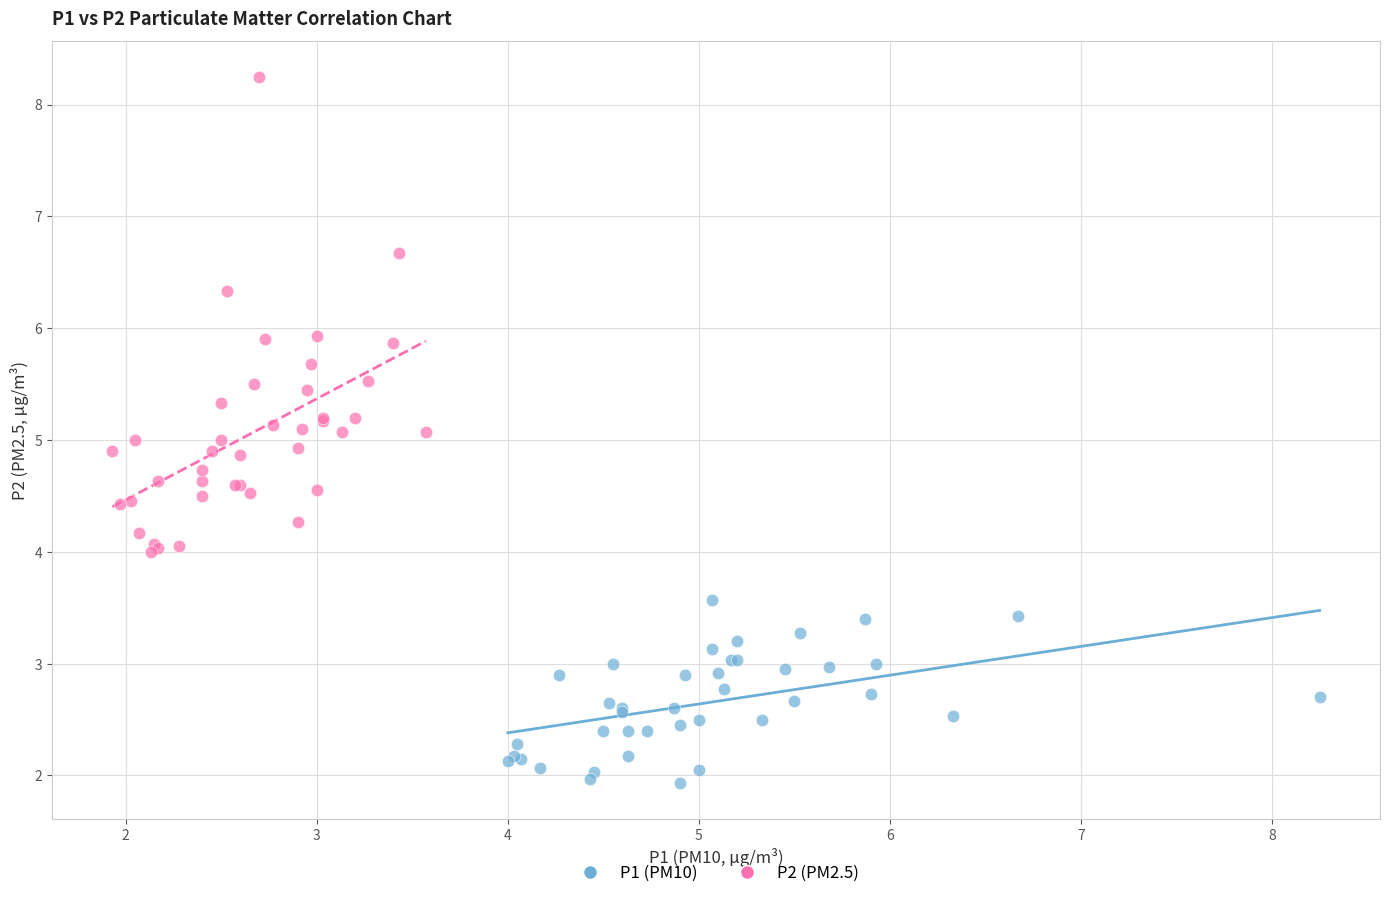

Which series reaches the maximum Y coordinate?

P2 (PM2.5)